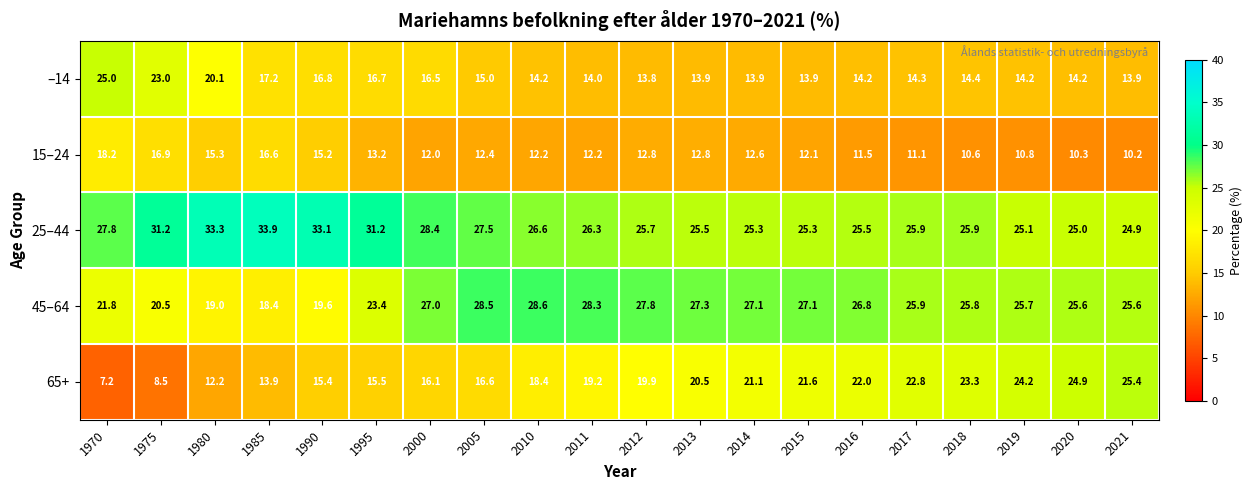

What is the difference between the highest and lowest values at 1980?

21.1